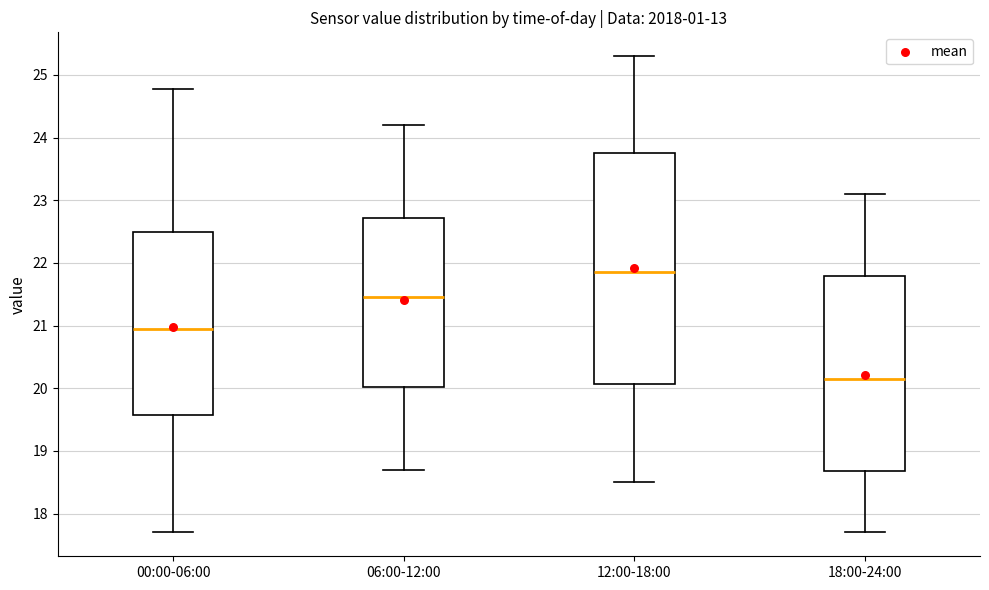

Reading left to right, read every box against the y-axis: the position of its median line, the range the box covers, and the ends of its whiskers. The values are not printed on the chart, so give them approximately, as read against the axis.

00:00-06:00: median 21.0, box 19.6 to 22.5, whiskers 17.7 to 24.8
06:00-12:00: median 21.5, box 20.0 to 22.7, whiskers 18.7 to 24.2
12:00-18:00: median 21.9, box 20.1 to 23.8, whiskers 18.5 to 25.3
18:00-24:00: median 20.2, box 18.7 to 21.8, whiskers 17.7 to 23.1